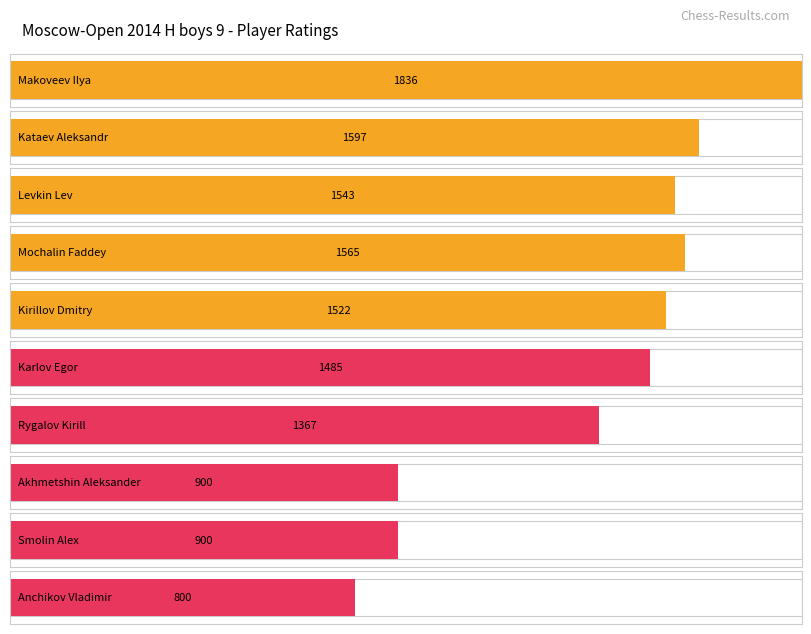

Is it true that Rating equals 1322 at Smolin Alex?

False